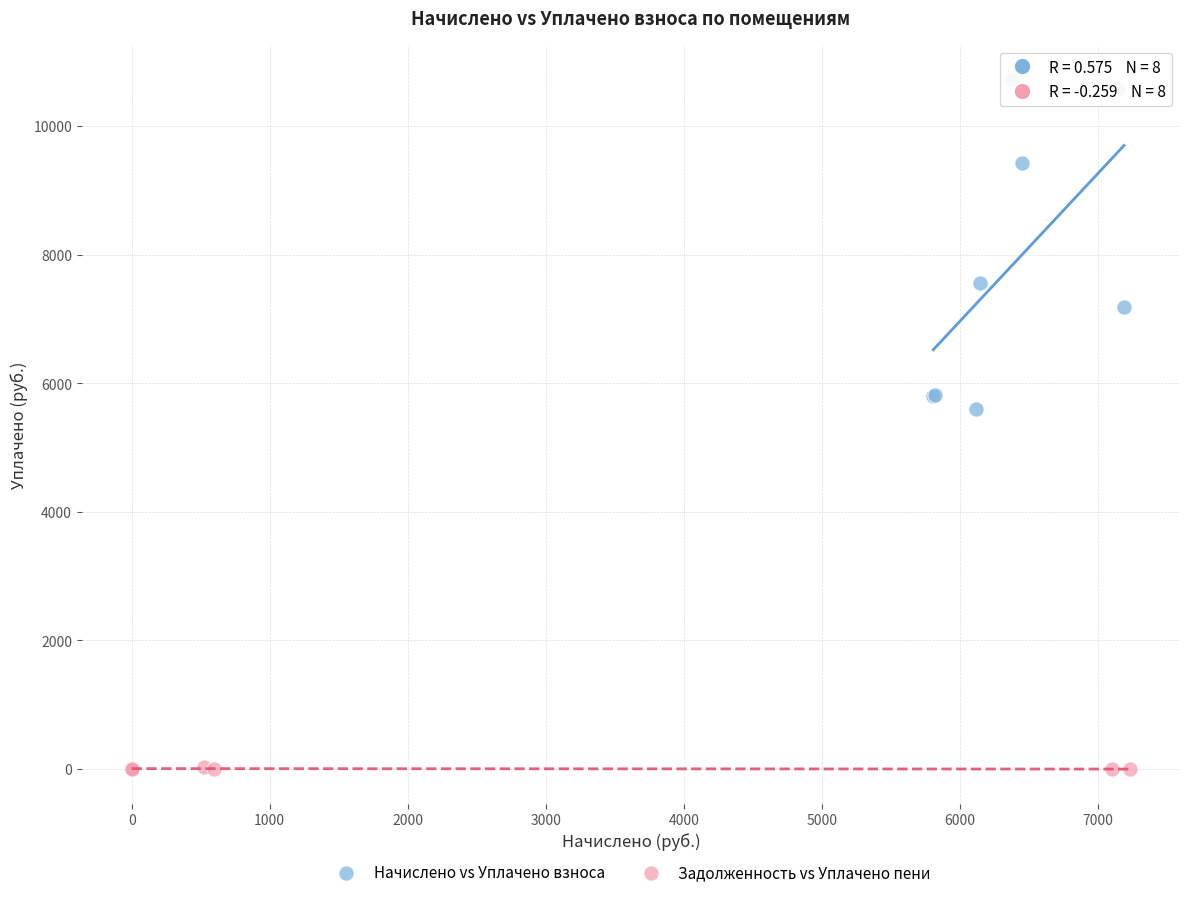

Which series has the widest spread of Y values?

Начислено vs Уплачено взноса